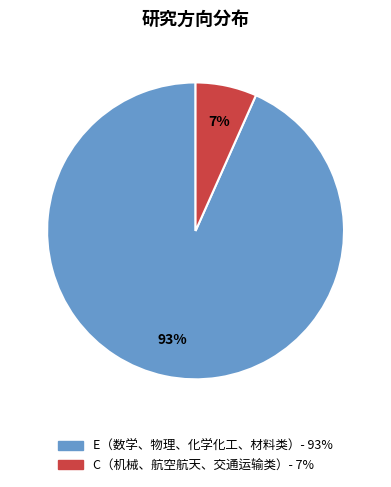

Between E（数学、物理、化学化工、材料类） and C（机械、航空航天、交通运输类）, which is larger?

E（数学、物理、化学化工、材料类）